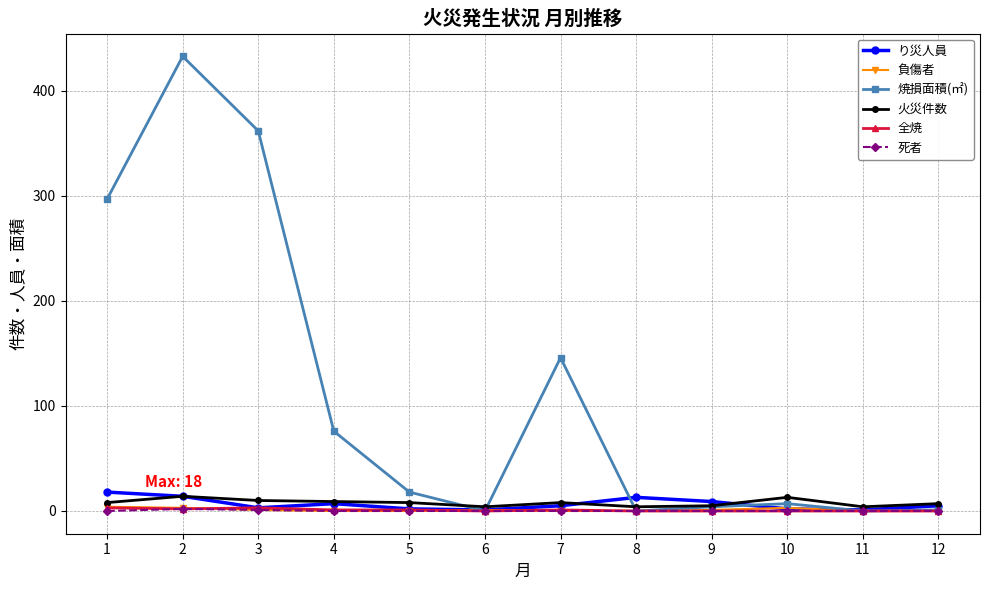

Which series has the widest spread of values?

焼損面積(㎡)